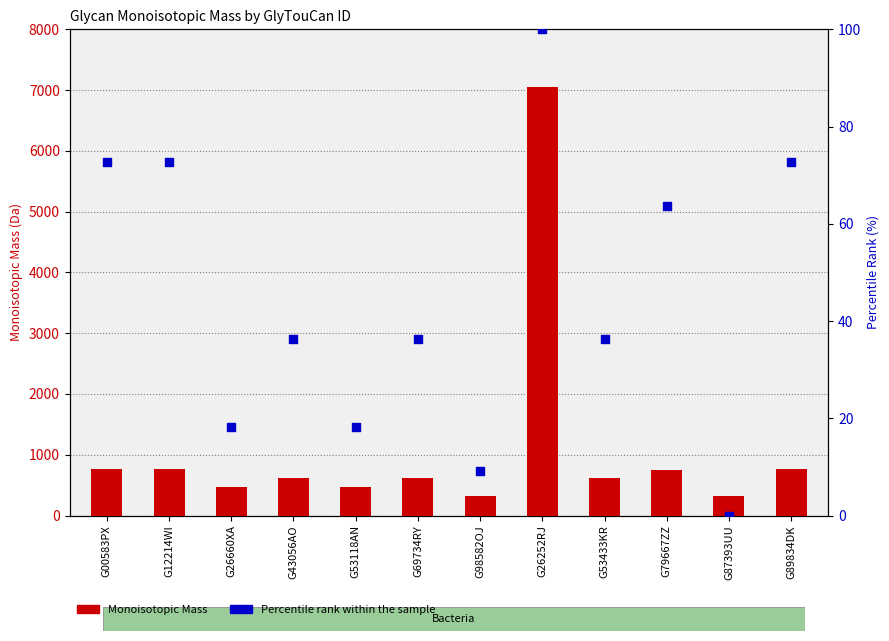

What are all the series names shown in the legend?

Monoisotopic Mass, Percentile rank within the sample